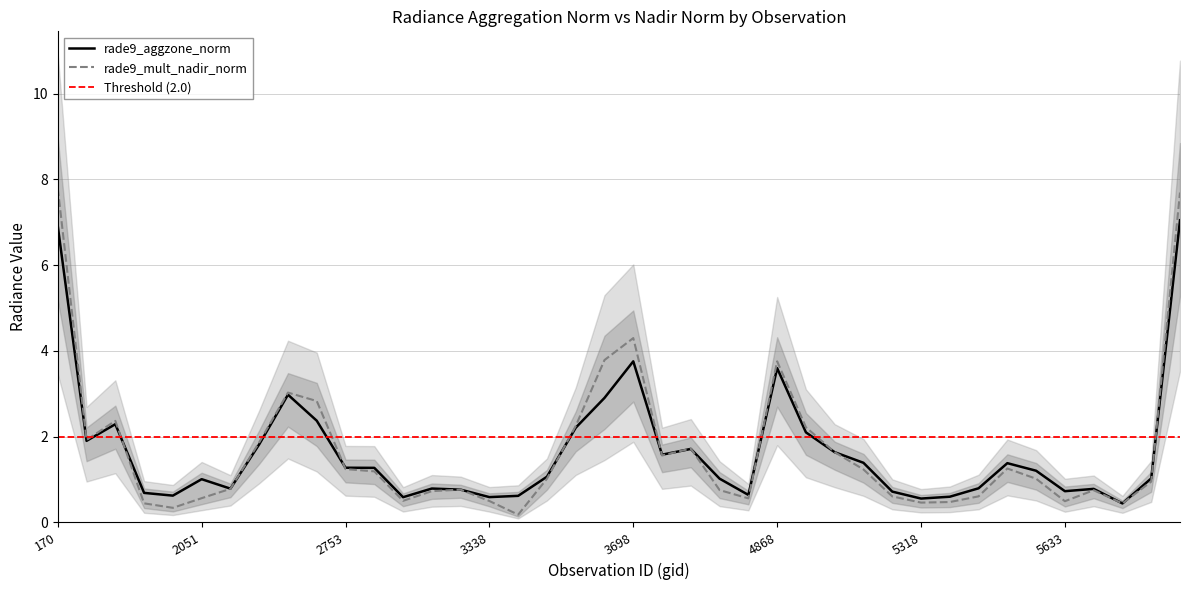

Is it true that rade9_aggzone_norm equals 0.4 at 5633?

False